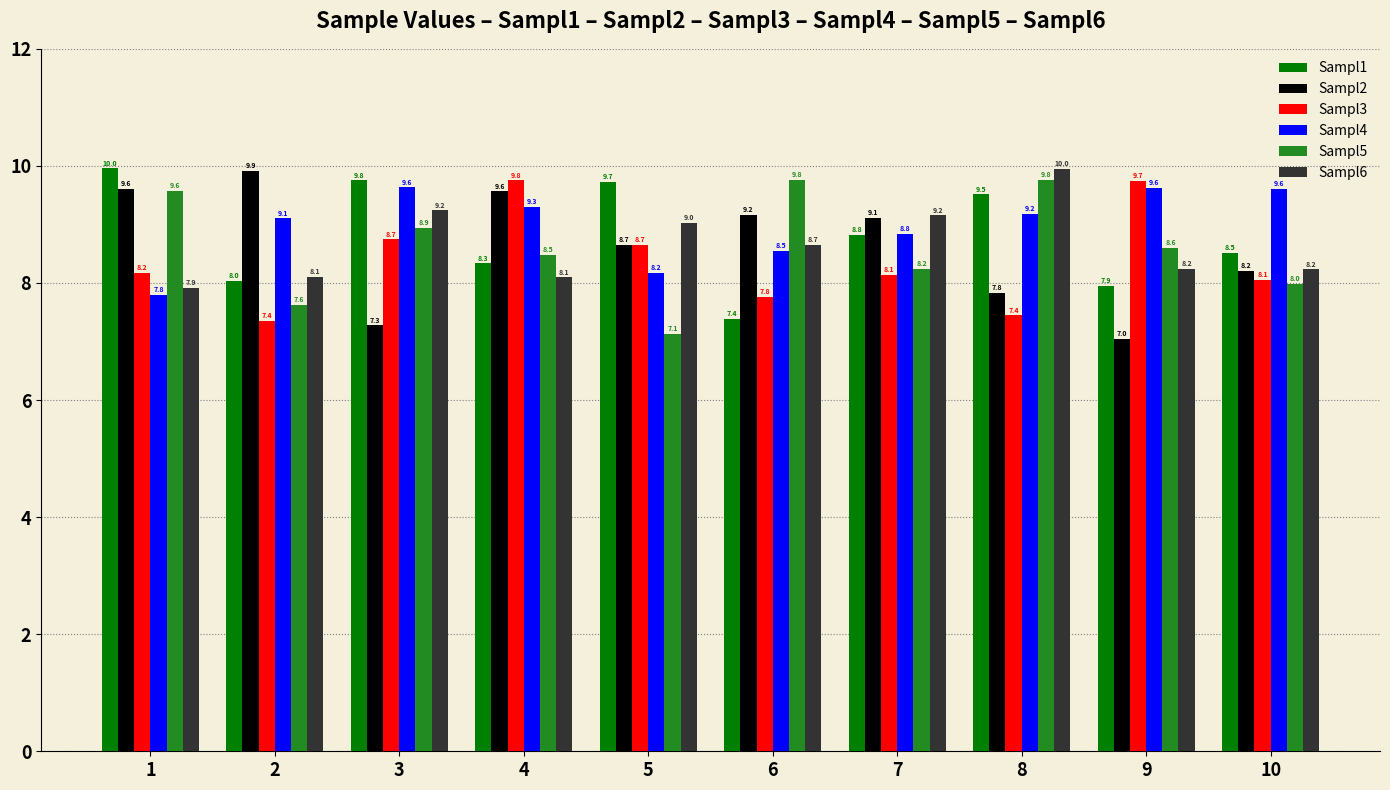

The value of Sampl3 at 9 is 15.0. True or false?

False